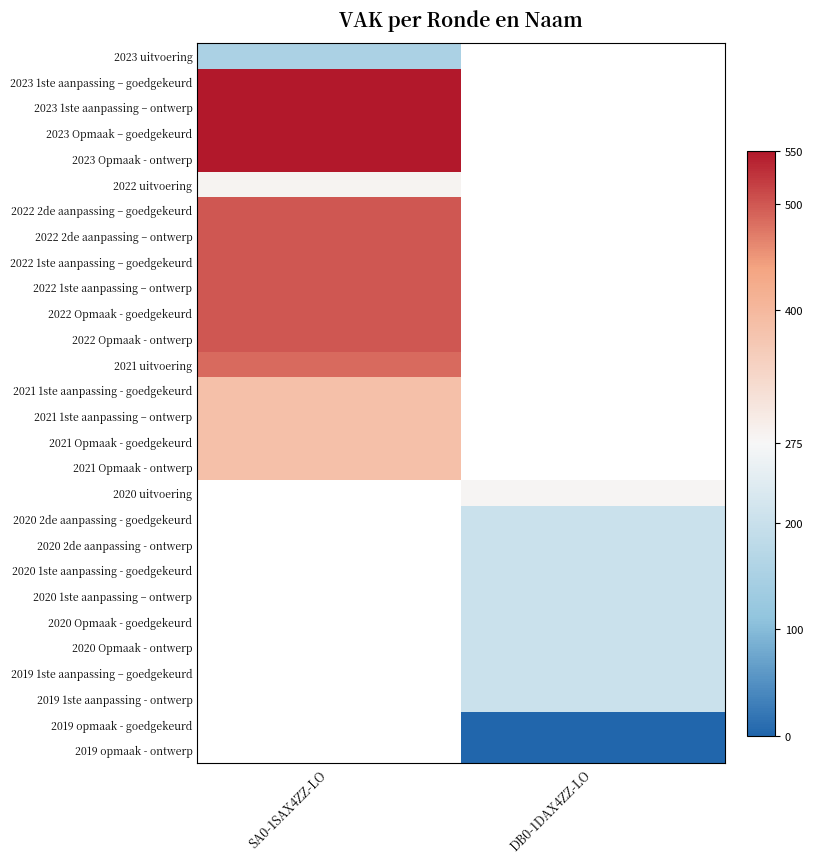

True or false: 2020 2de aanpassing - goedgekeurd has a value of 50.3 at DB0-1DAX4ZZ-LO.

False